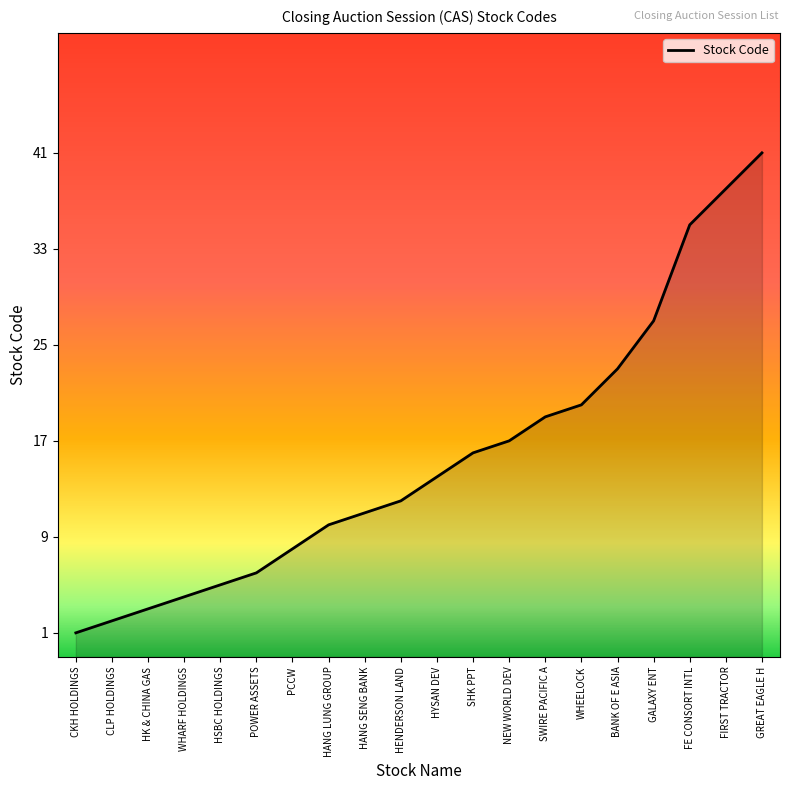

Does the chart display data point markers on the line(s)?

No